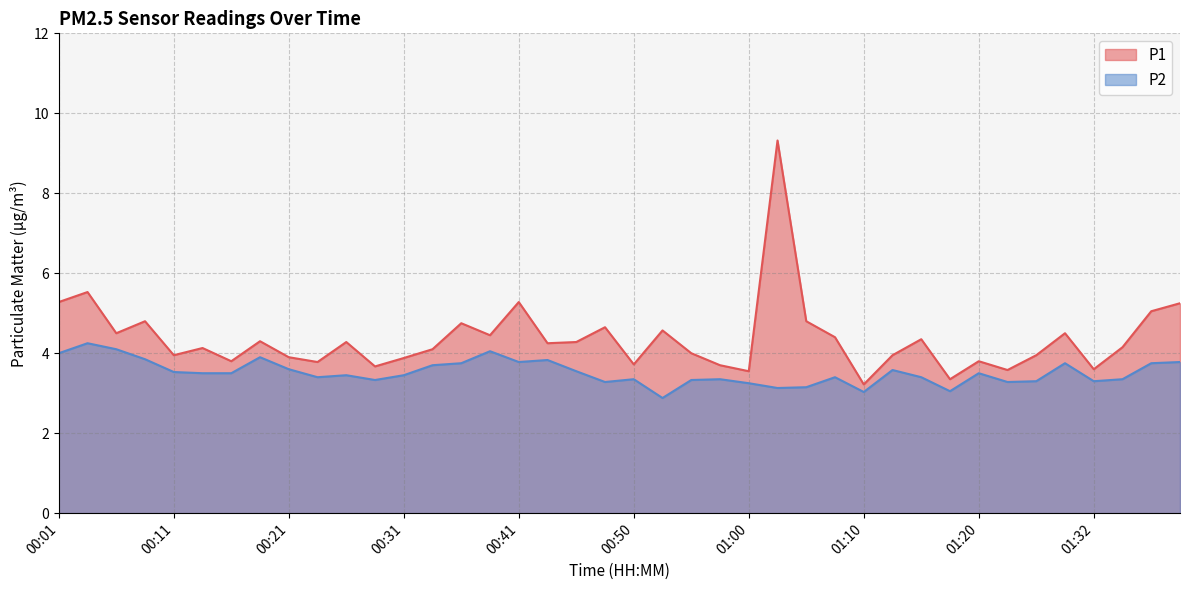

The value of P2 at 01:32 is 1.0. True or false?

False